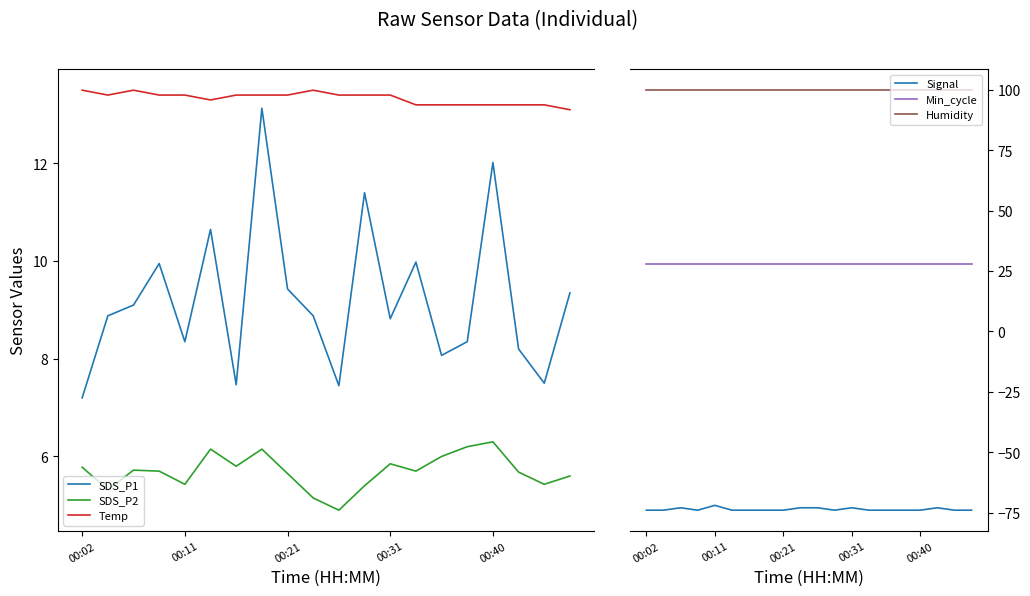

What is the difference between the Temp values at 19 and 5?

0.2